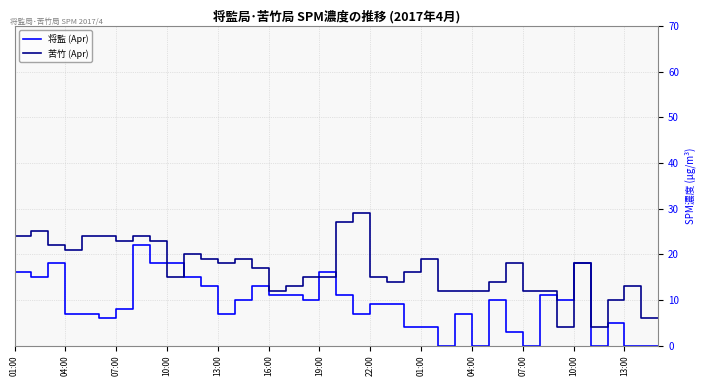

Which series has the largest total across all categories?

苦竹 (Apr)